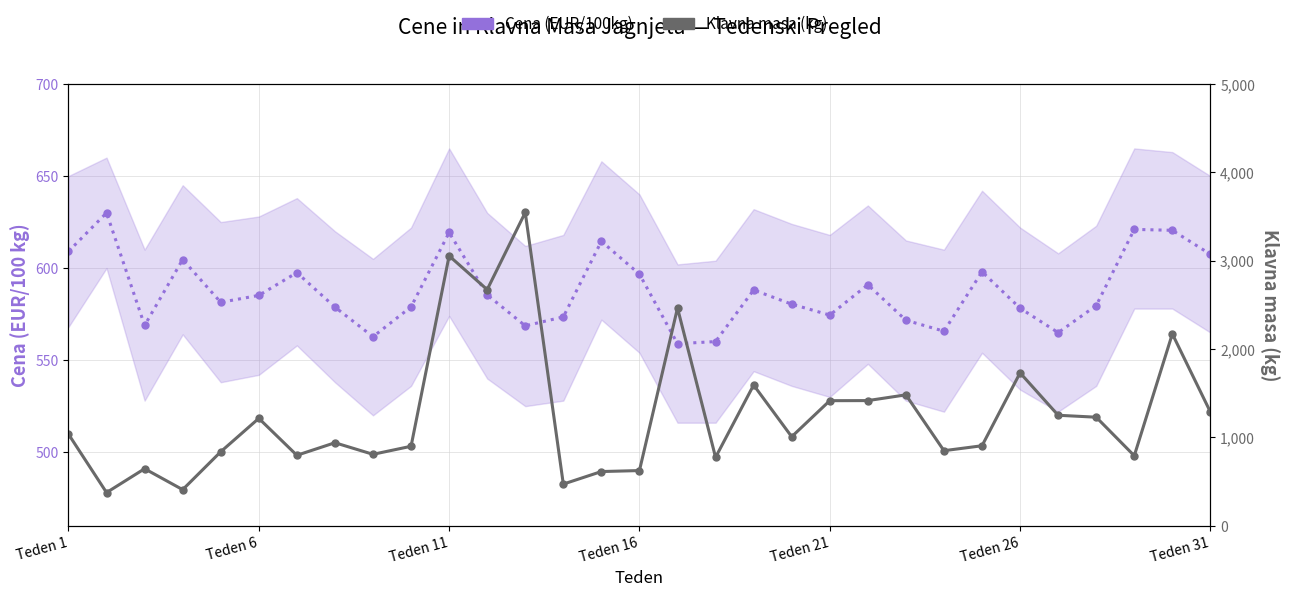

What are all the series names shown in the legend?

Cena (EUR/100kg), Klavna masa (kg)